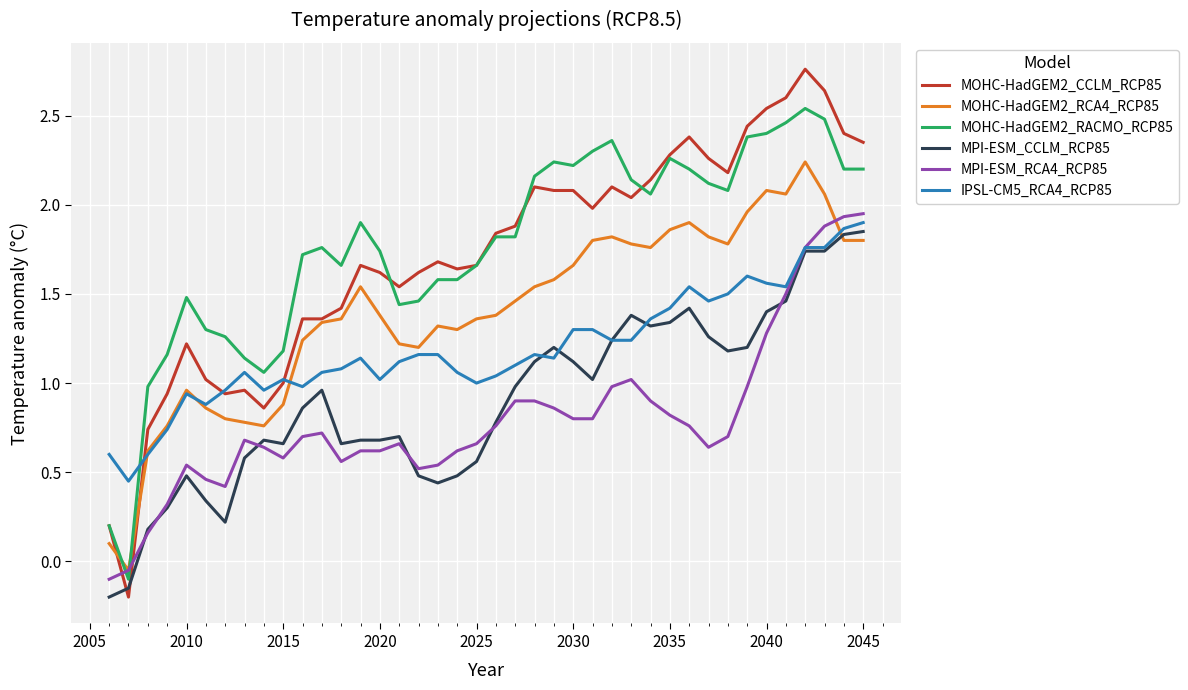

What is the maximum value shown in the chart?

2.8